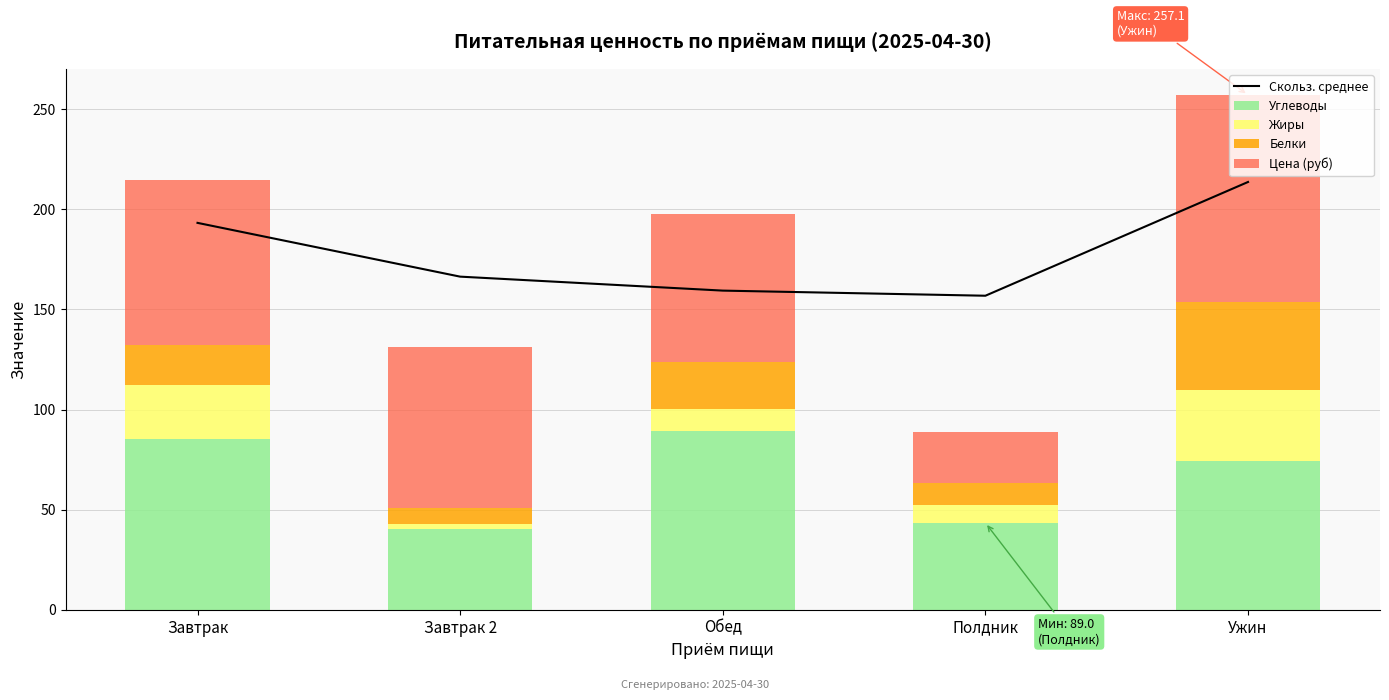

What is the highest value of the Углеводы series?

89.3